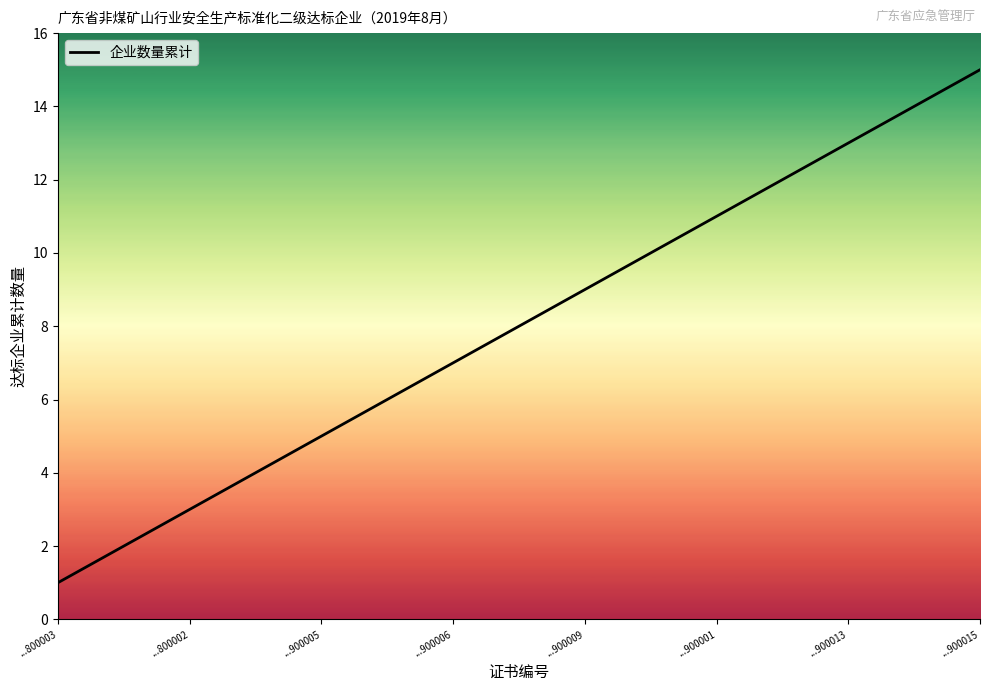

Does the chart display data point markers on the line(s)?

No